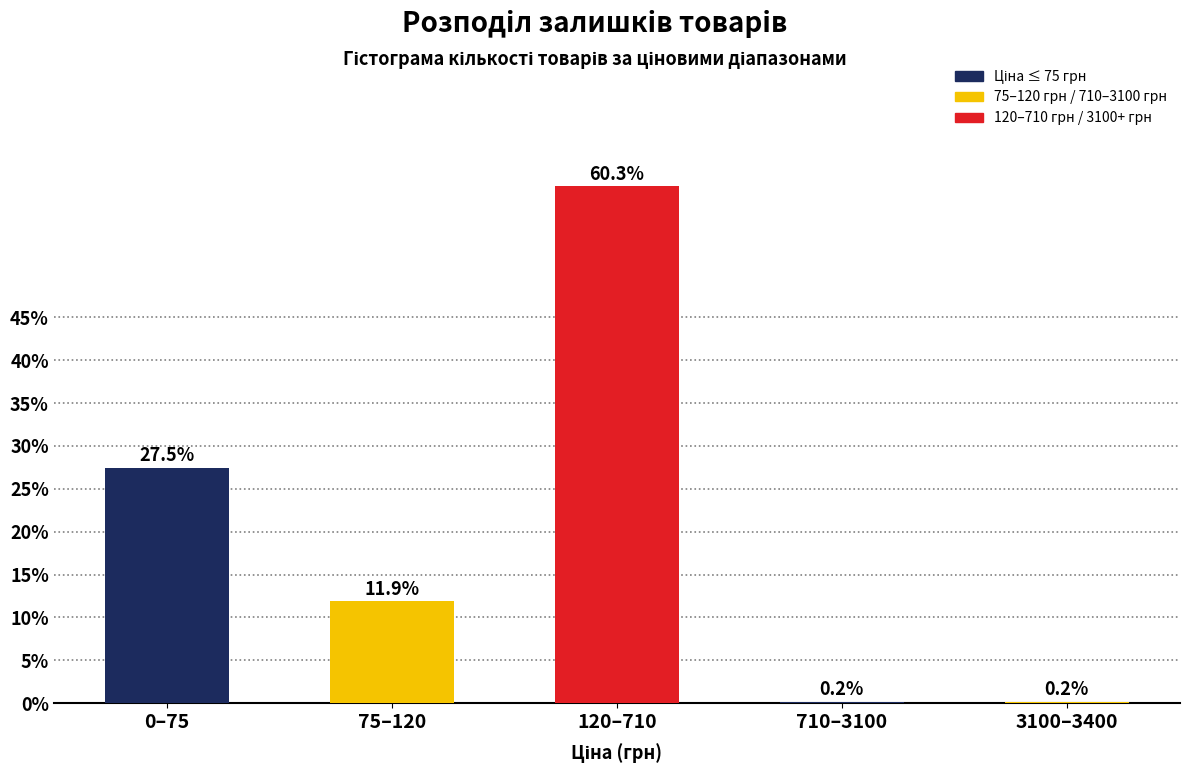

Reading left to right, what are all the values shown in this chart?

0–75=27.5	75–120=11.9	120–710=60.3	710–3100=0.2	3100–3400=0.2